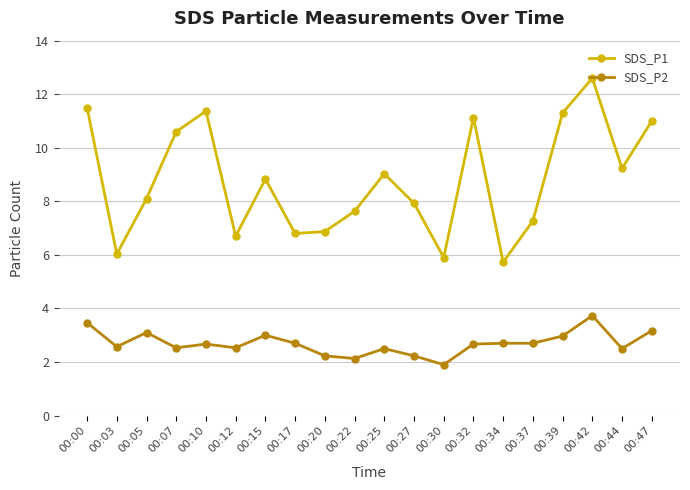

Which series has the largest total across all categories?

SDS_P1